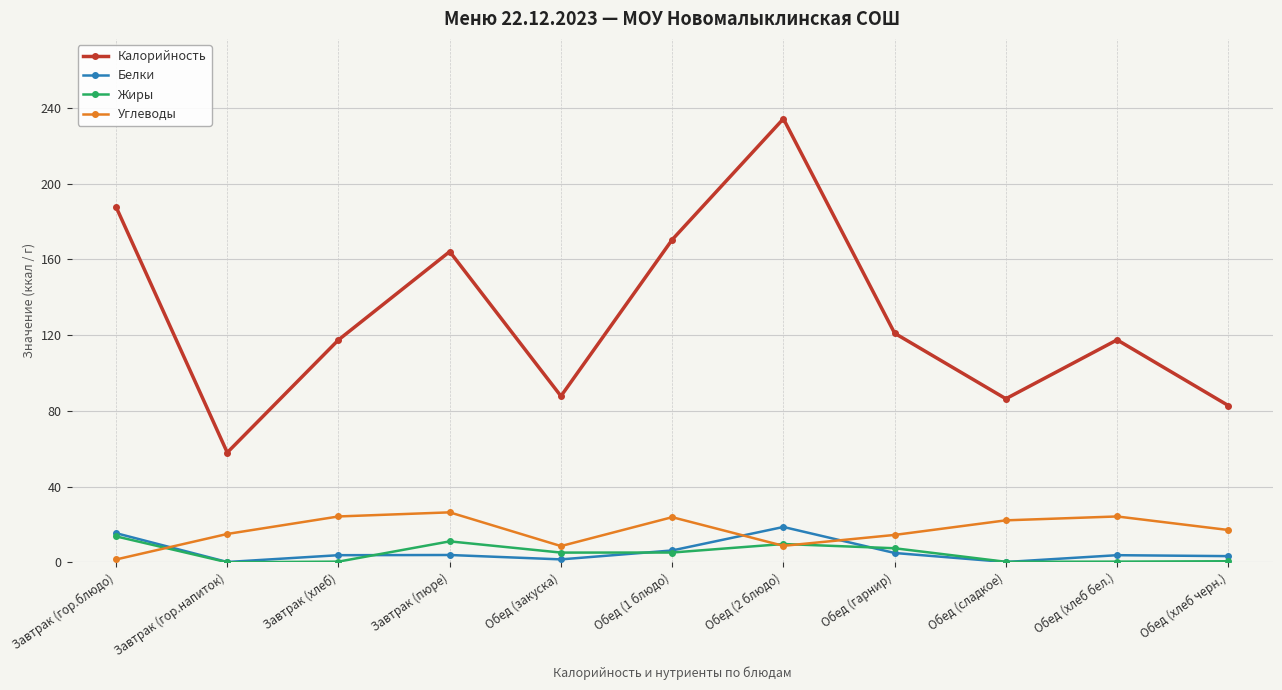

At which category is the sum across all series the highest?

Обед (2 блюдо)